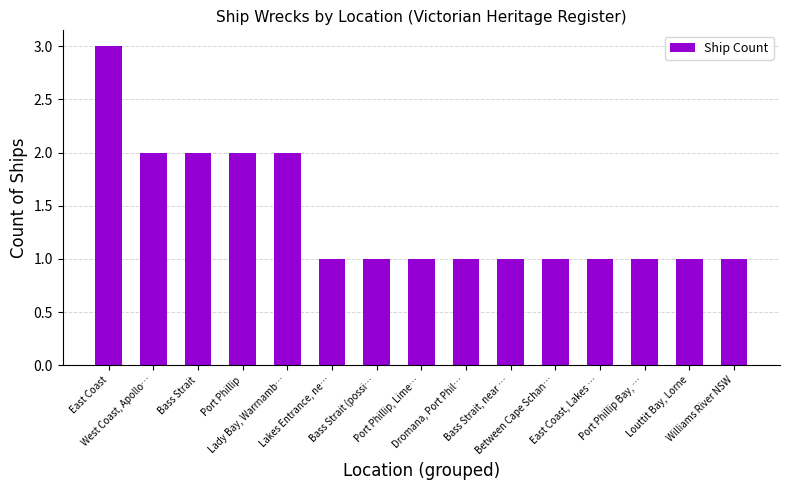

What is the value of the 4th bar from the left?

2